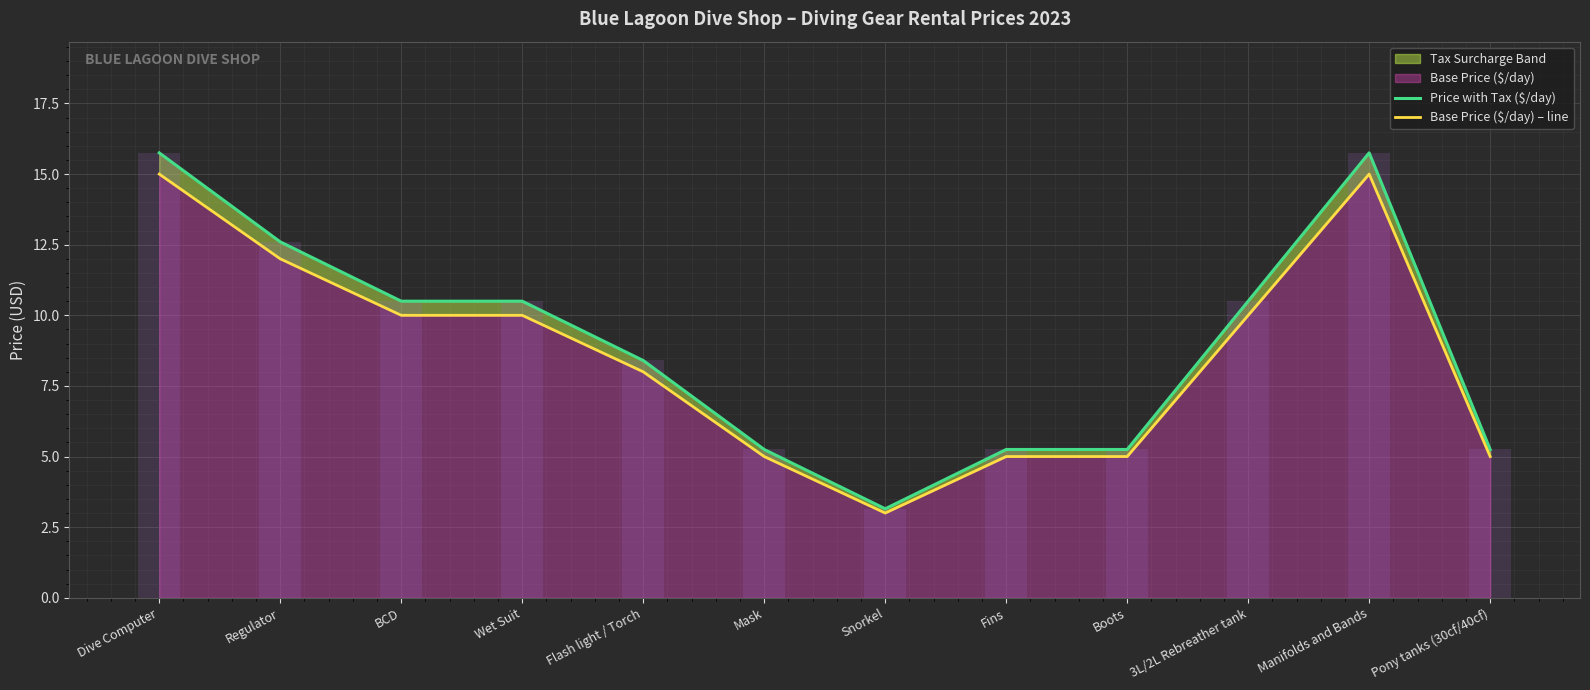

What is the difference between the maximum and minimum values in the Base Price ($/day) – line series?

12.0